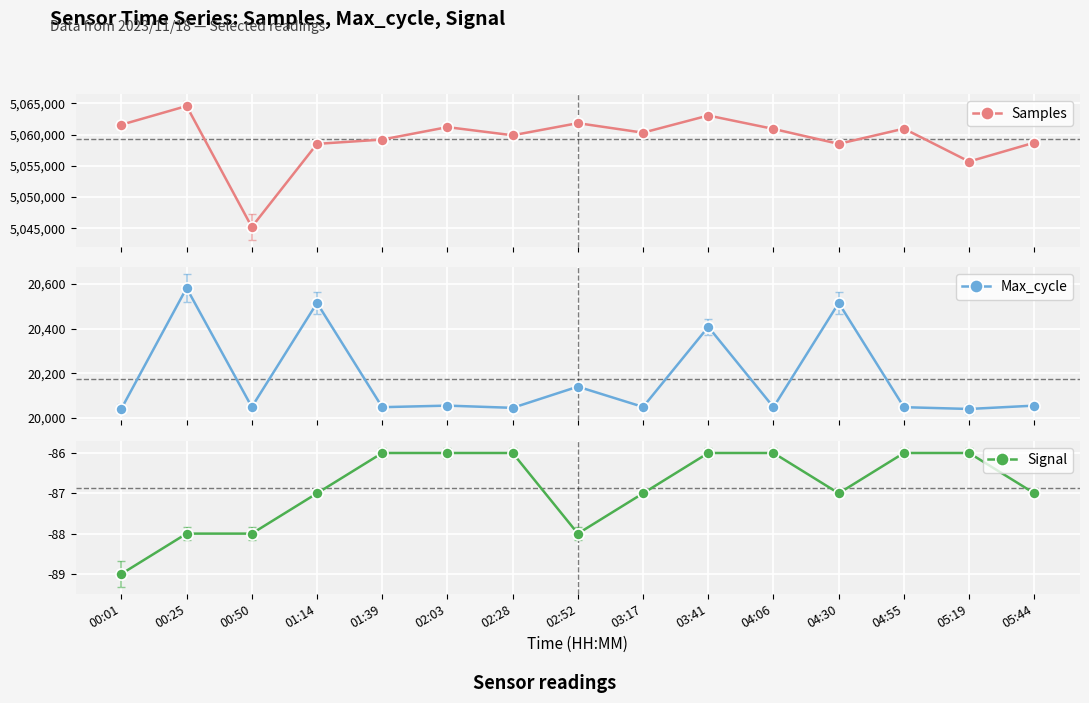

Which series has the widest spread of values?

Samples